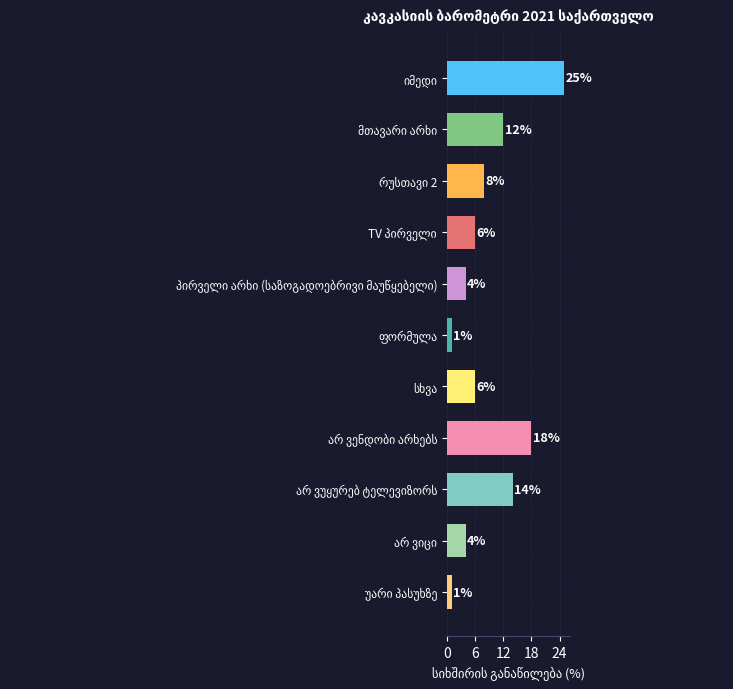

What is the value of the 1st bar from the top?

25